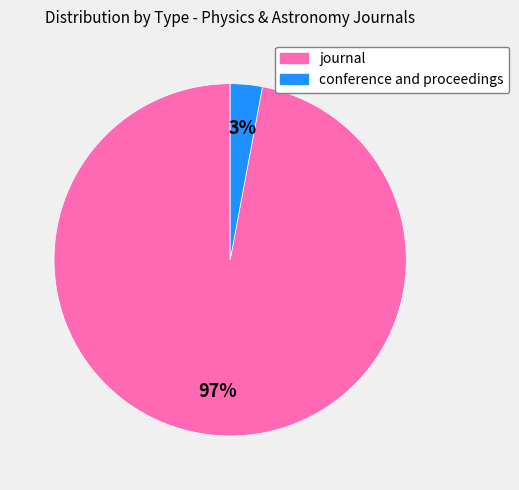

To the nearest percent, what percentage of the pie is conference and proceedings?

3%